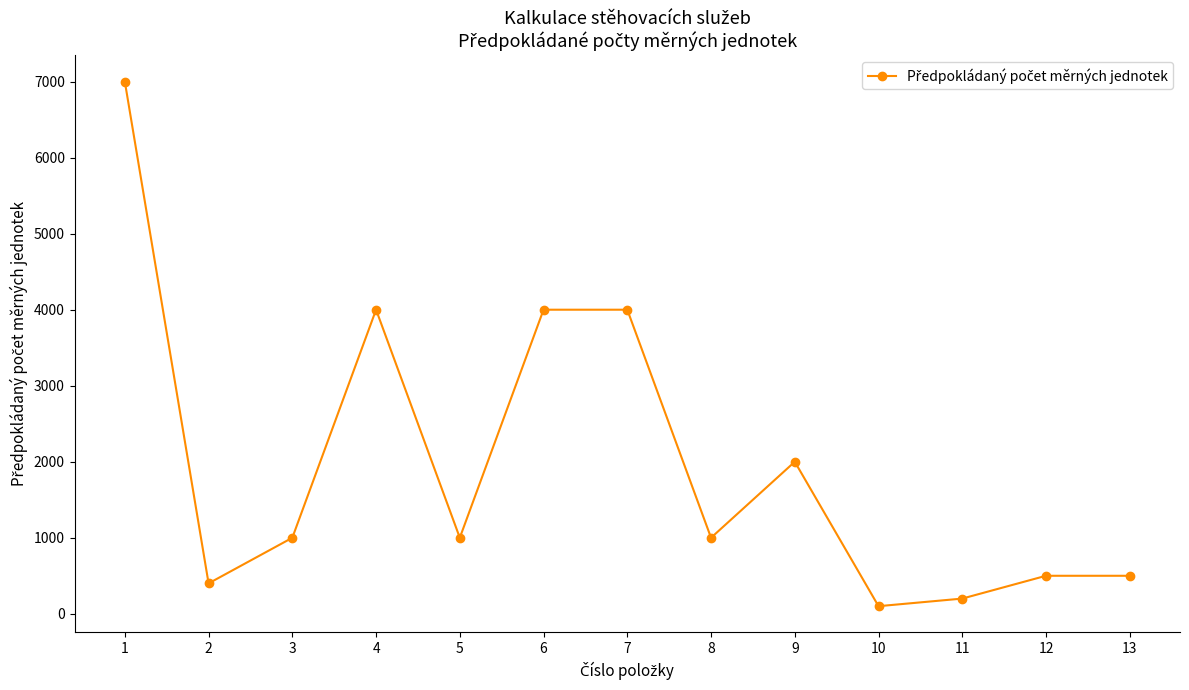

What is the greatest value displayed?

7000